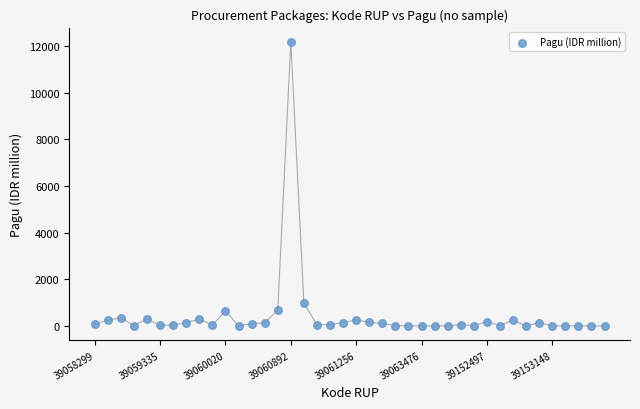

What is the range of Y values (max minus min)?

12181.1